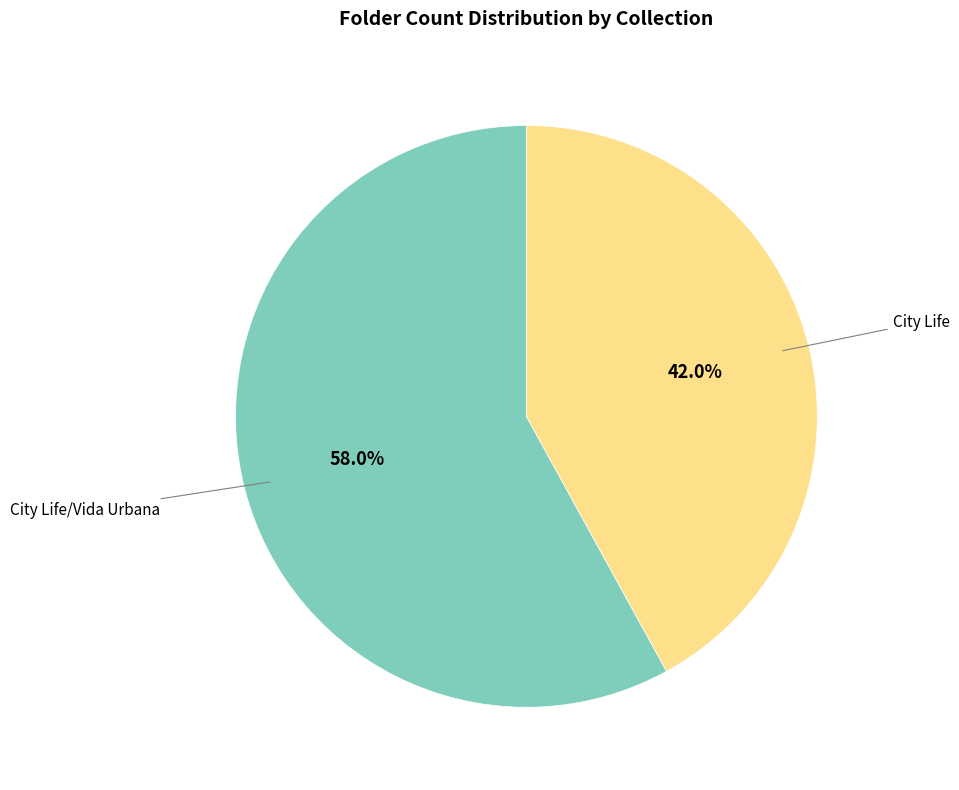

Is there any slice that represents more than half of the pie?

Yes